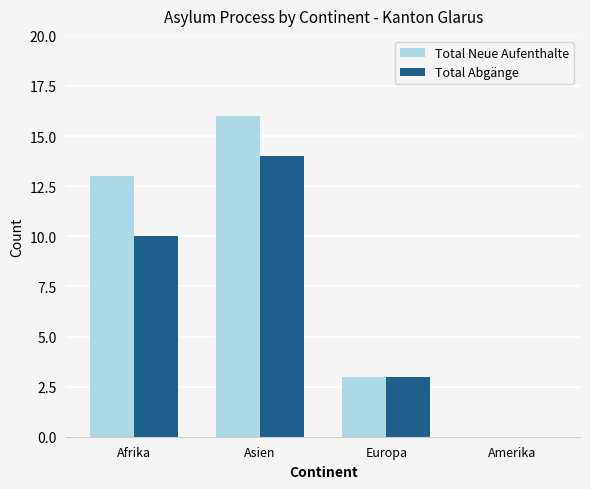

What is the sum of the Total Abgänge values at Europa and Afrika?

13